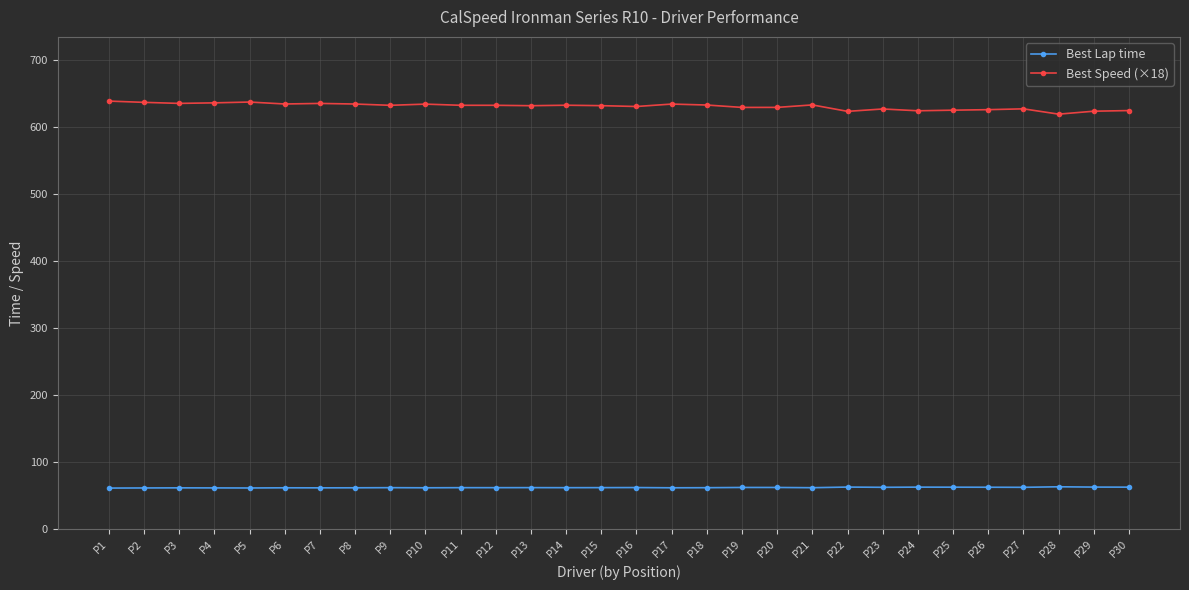

True or false: Best Speed (×18) has more than 1 interior local peaks.

True